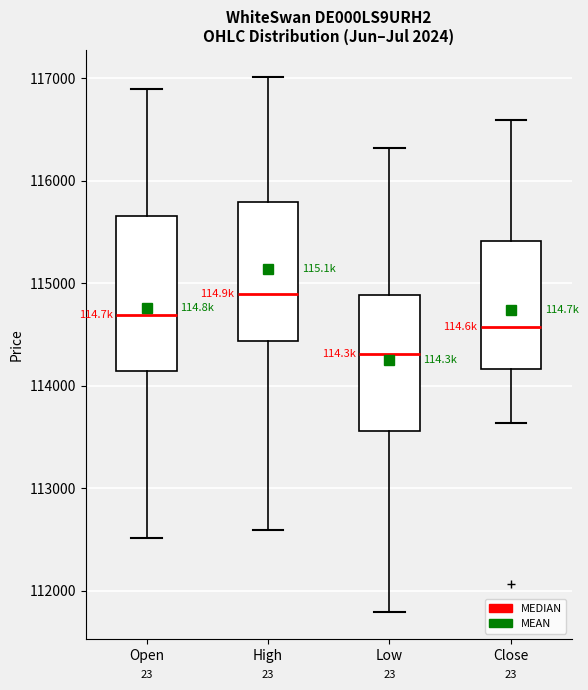

Reading left to right, read every box against the y-axis: the position of its median line, the range the box covers, and the ends of its whiskers. The values are not printed on the chart, so give them approximately, as read against the axis.

Open: median 114700, box 114100 to 115700, whiskers 112500 to 116900
High: median 114900, box 114400 to 115800, whiskers 112600 to 117000
Low: median 114300, box 113600 to 114900, whiskers 111800 to 116300
Close: median 114600, box 114200 to 115400, whiskers 113600 to 116600